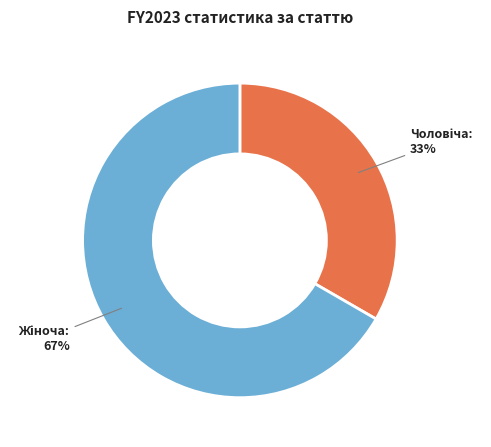

Is there any slice that represents more than half of the pie?

Yes